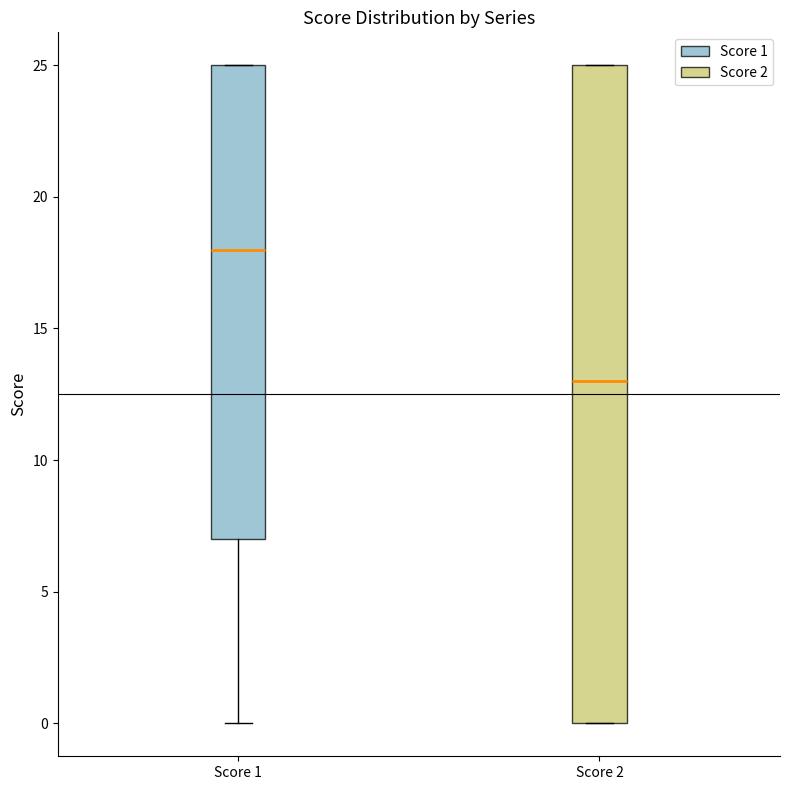

Reading left to right, transcribe this box plot: for each box, give where its median line is, the range the box spans, and where its two whiskers end, as read against the y-axis. The values are not printed on the chart, so give them approximately, as read against the axis.

Score 1: median 18, box 7 to 25, whiskers 0 to 25
Score 2: median 13, box 0 to 25, whiskers 0 to 25